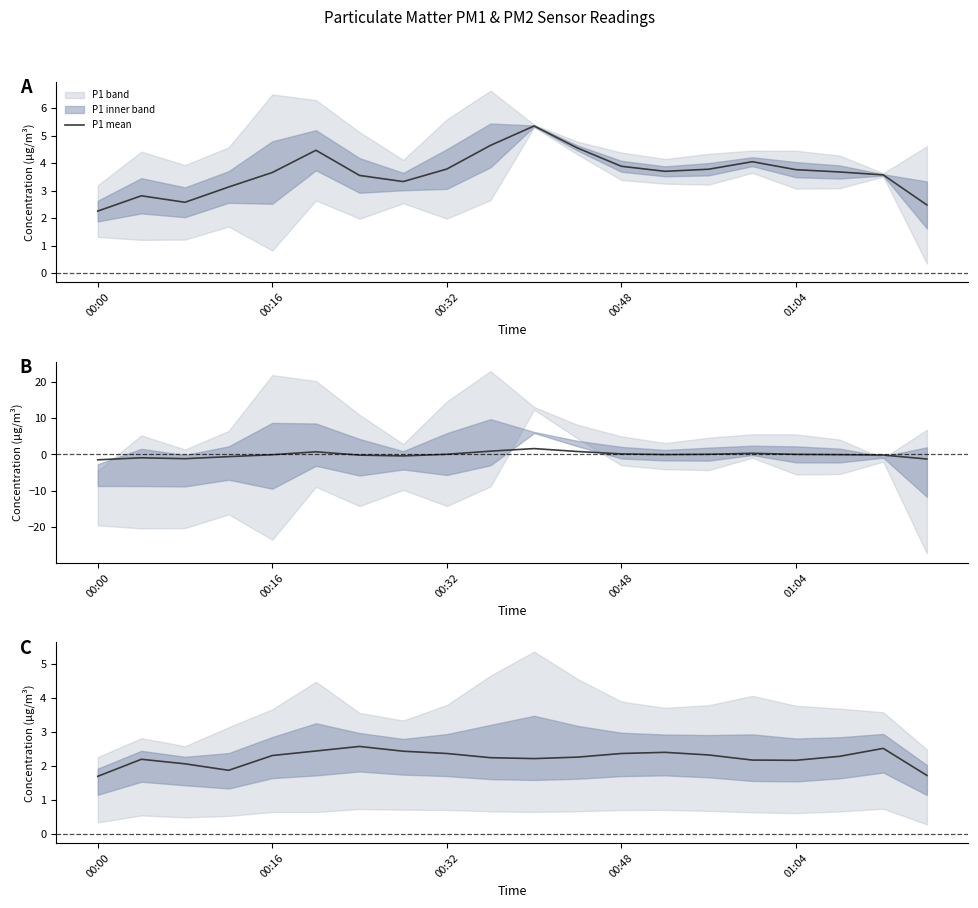

The value of P1 mean at 00:48 is 6.3. True or false?

False